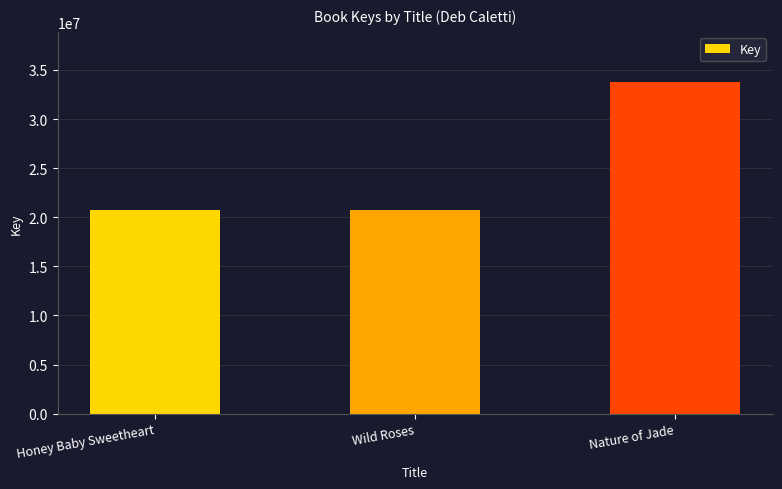

What is the value of the 2nd bar from the left?

20692349